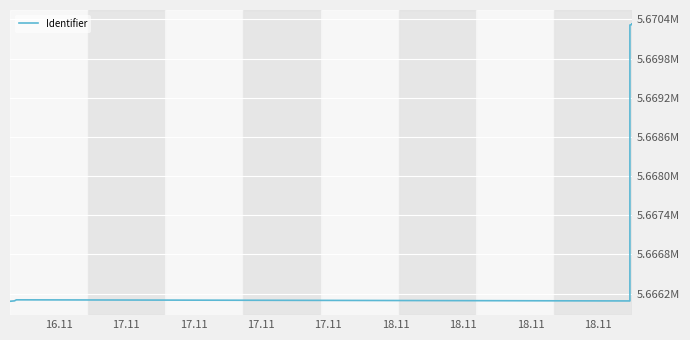

What is the greatest value displayed?

5670333